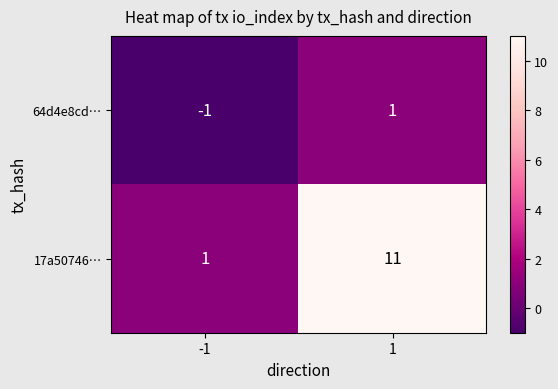

The value of 64d4e8cd… at -1 is -1. True or false?

True